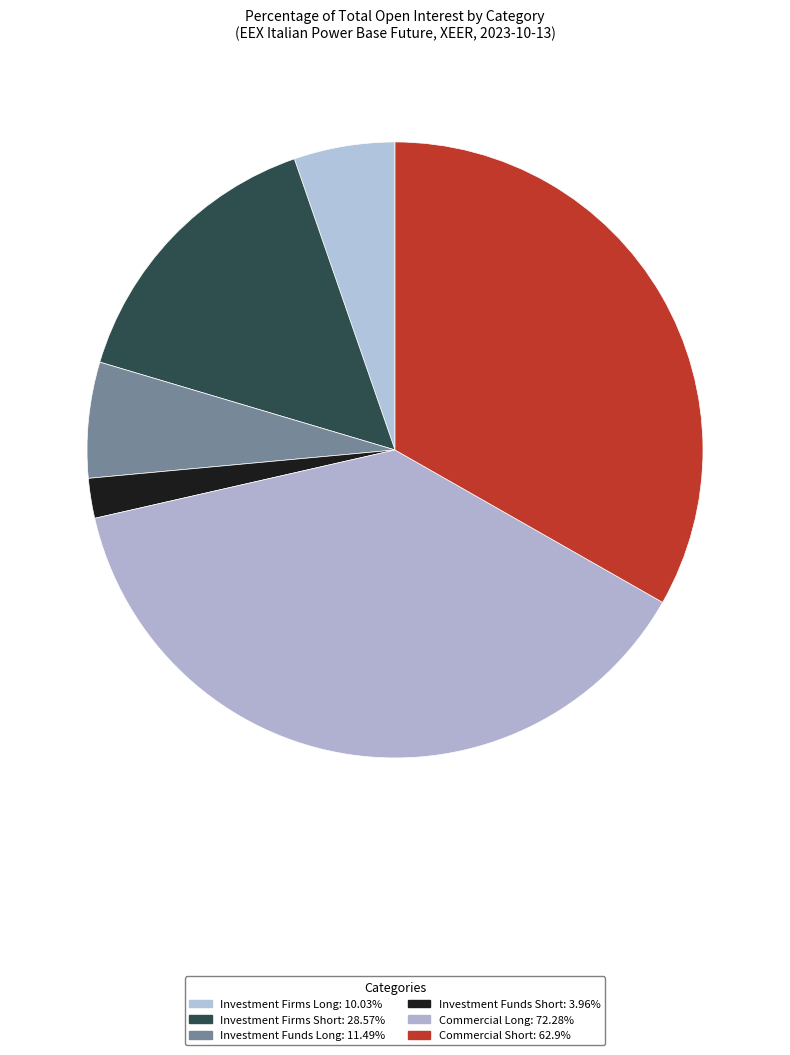

Rank the categories by value from lowest to highest.

Investment Funds Short, Investment Firms Long, Investment Funds Long, Investment Firms Short, Commercial Short, Commercial Long